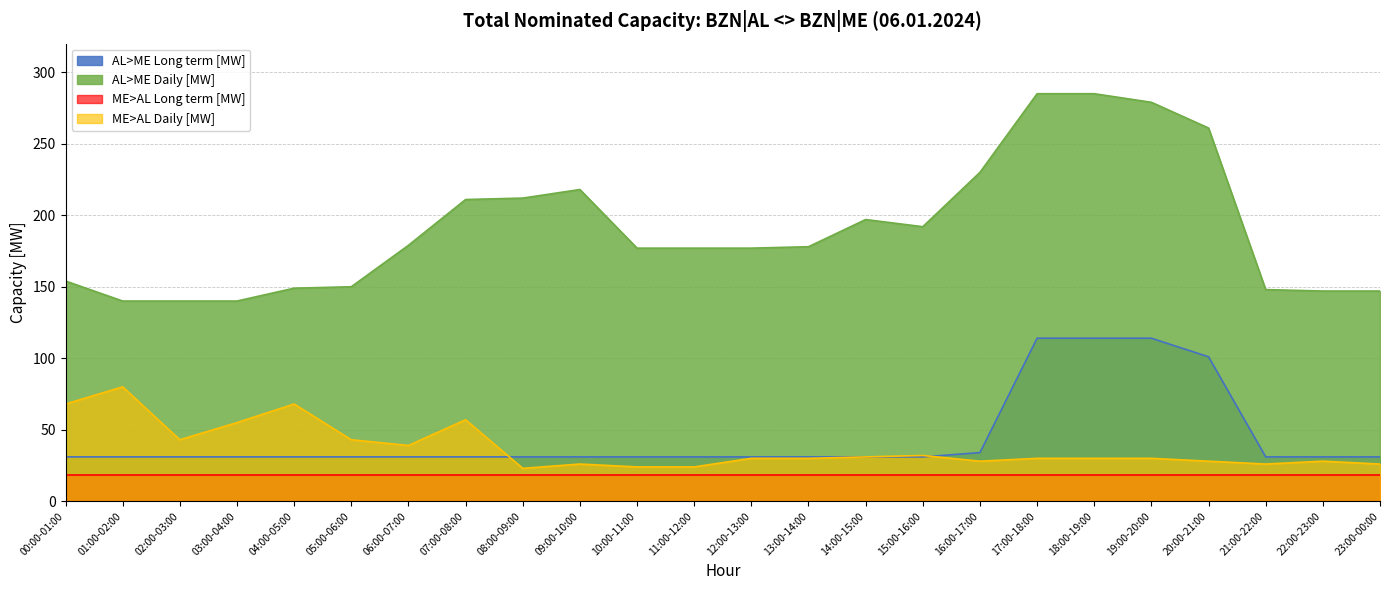

Rank the series by their maximum value, from lowest to highest.

ME>AL Long term [MW], ME>AL Daily [MW], AL>ME Long term [MW], AL>ME Daily [MW]